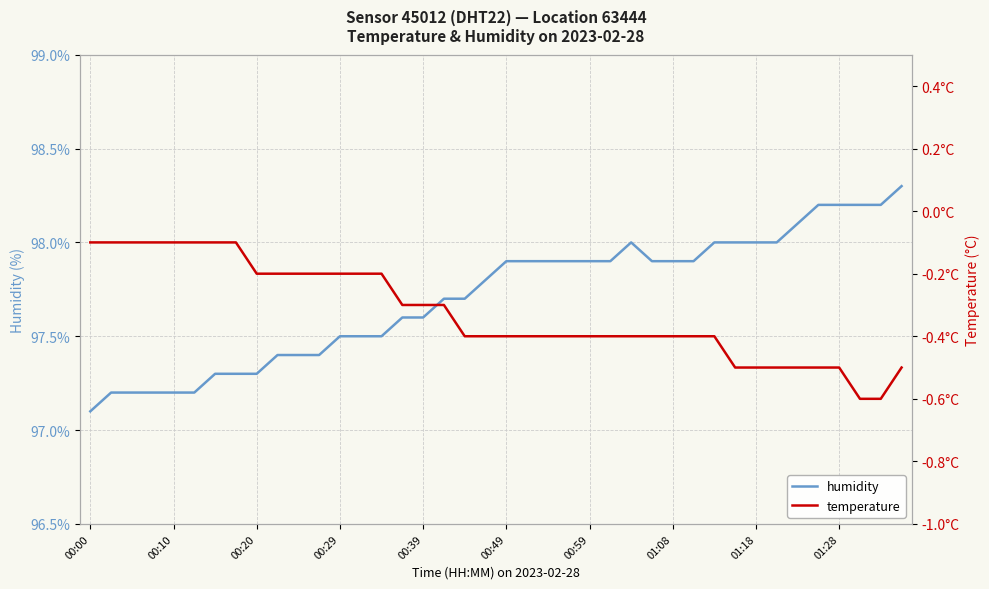

What is the sum of all humidity values?

3908.4